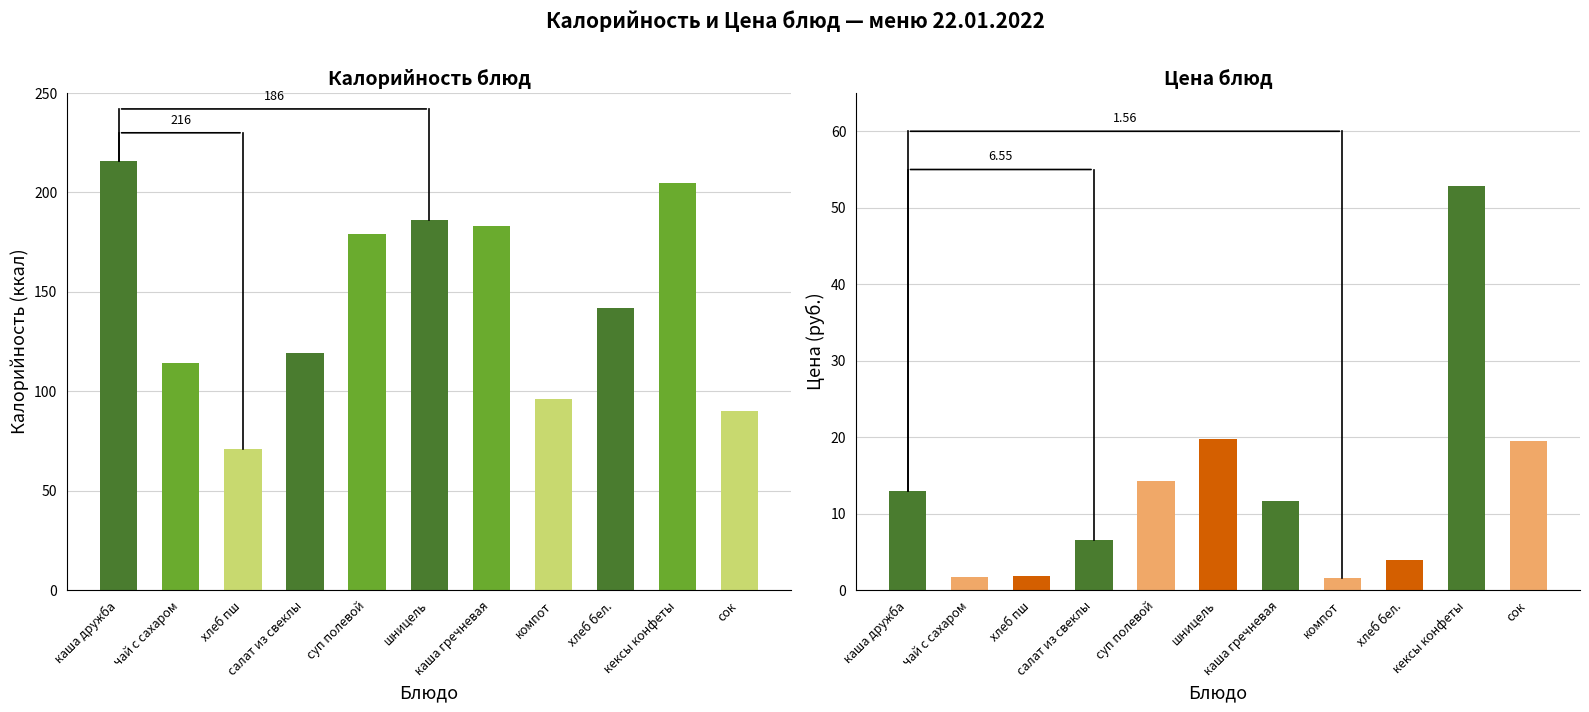

Reading left to right, extract all data points from this chart.

Калорийность: каша дружба=216.0	чай с сахаром=114.0	хлеб пш=71.0	салат из свеклы=119.0	суп полевой=179.0	шницель=186.0	каша гречневая=183.0	компот=96.0	хлеб бел.=142.0	кексы конфеты=205.0	сок=90.0
Цена: каша дружба=13.0	чай с сахаром=1.7	хлеб пш=1.8	салат из свеклы=6.5	суп полевой=14.3	шницель=19.7	каша гречневая=11.7	компот=1.6	хлеб бел.=4.0	кексы конфеты=52.8	сок=19.5